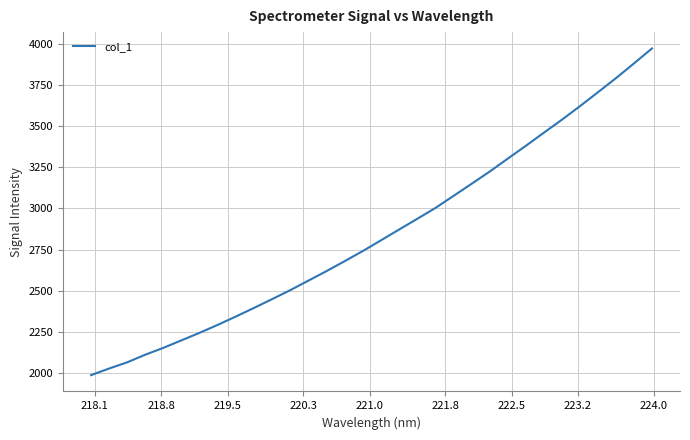

What is the smallest value displayed?

1987.8